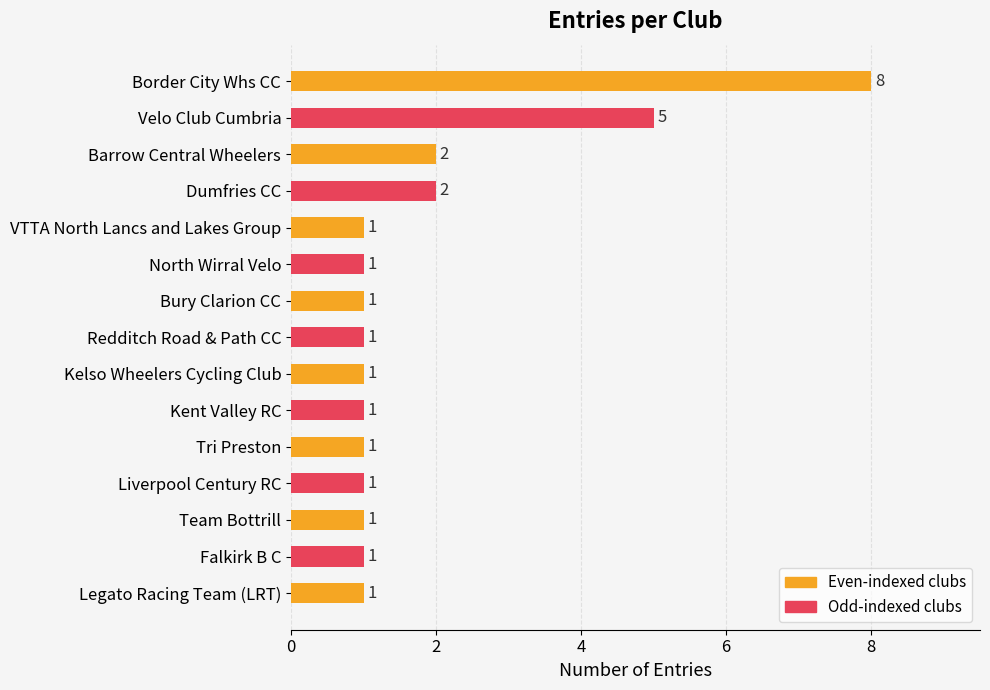

What is the label of the 15th bar from the bottom?

Border City Whs CC